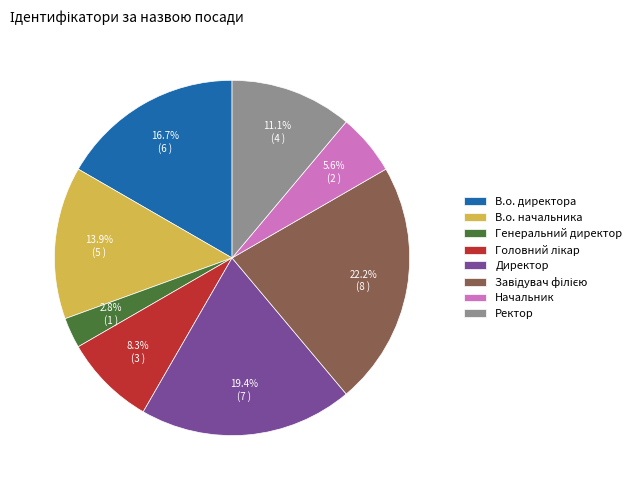

Count the number of slices in the pie.

8